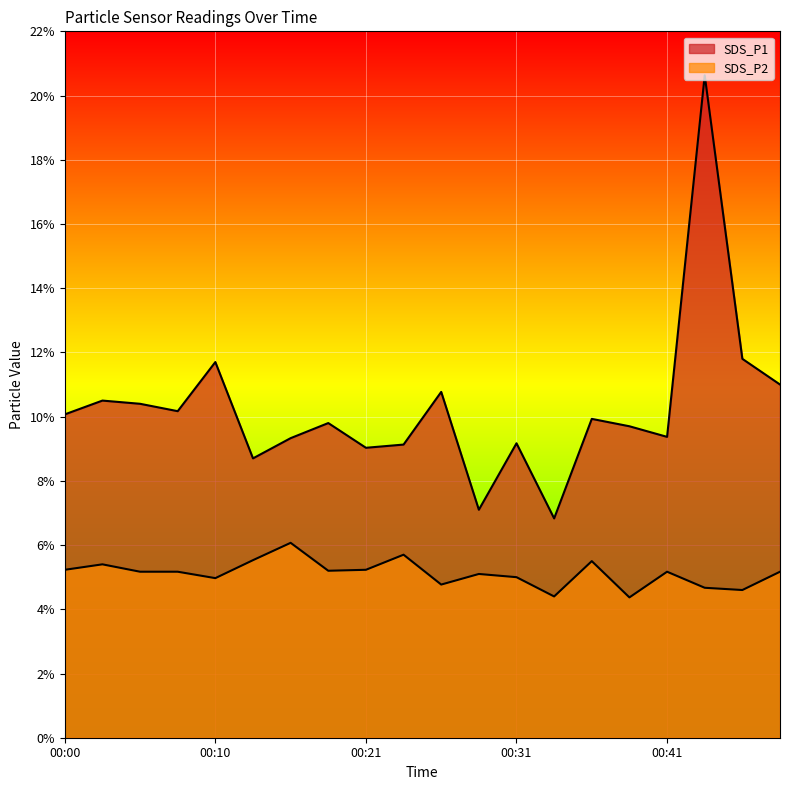

How many lines are shown in the chart?

2